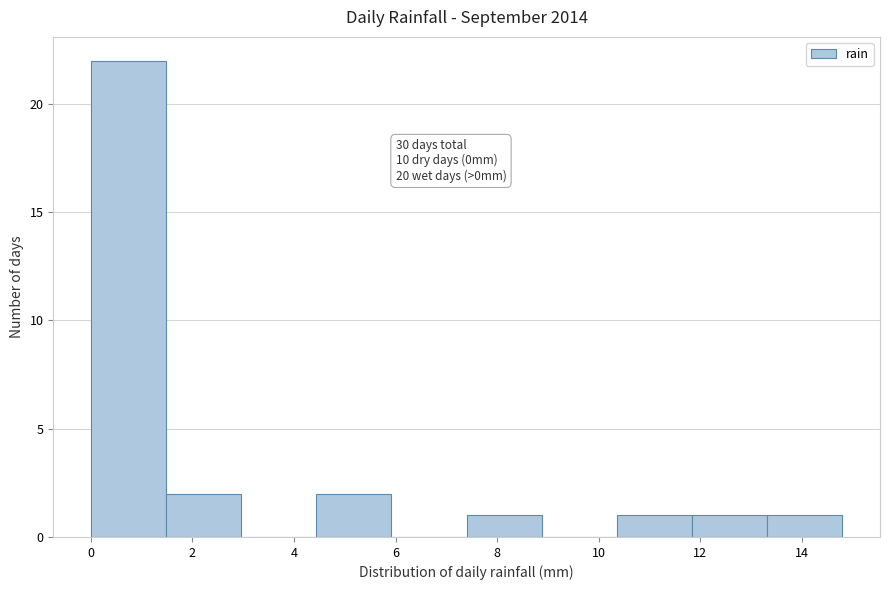

Which range on the x-axis has the tallest bar?

0.00 to 1.48